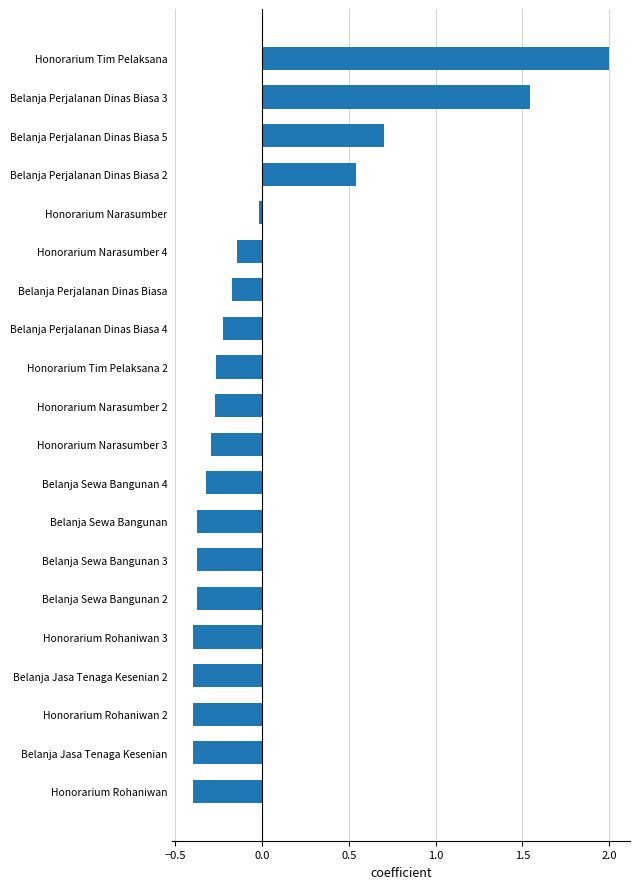

How many data points are less than 0?

16